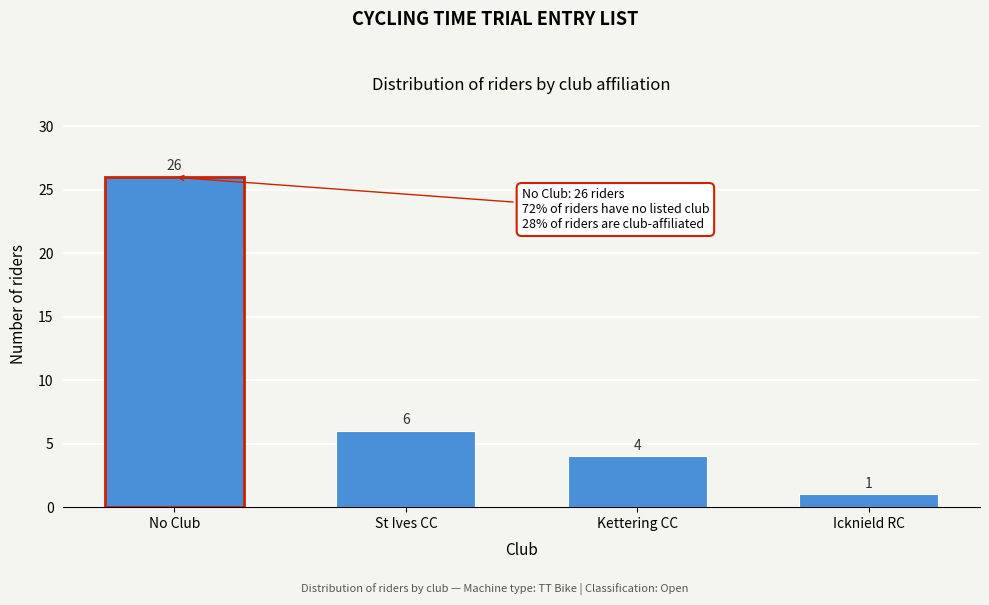

Reading left to right, what are all the values shown in this chart?

No Club=26	St Ives CC=6	Kettering CC=4	Icknield RC=1